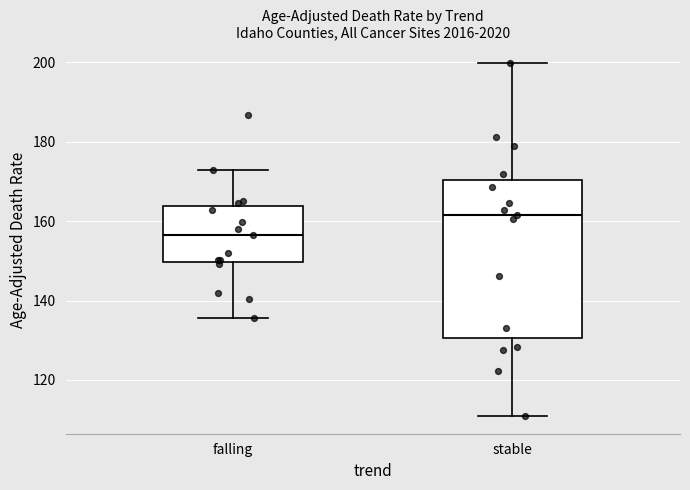

Reading left to right, read every box against the y-axis: the position of its median line, the range the box covers, and the ends of its whiskers. The values are not printed on the chart, so give them approximately, as read against the axis.

falling: median 156, box 150 to 164, whiskers 136 to 172
stable: median 162, box 130 to 170, whiskers 110 to 200